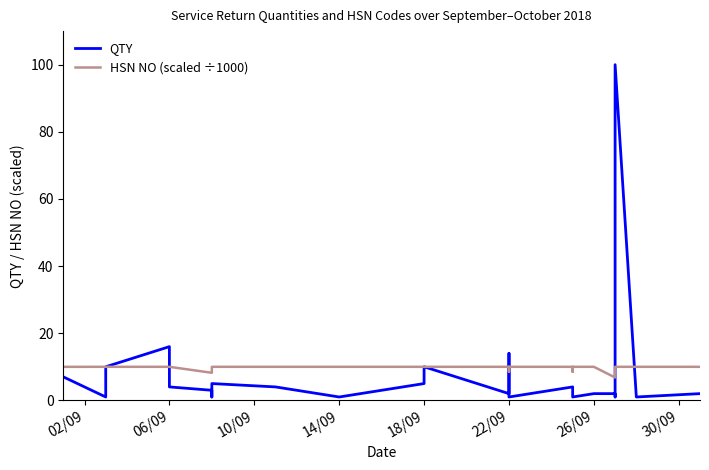

What is the value of the QTY point at the 25th from the left?

2.0